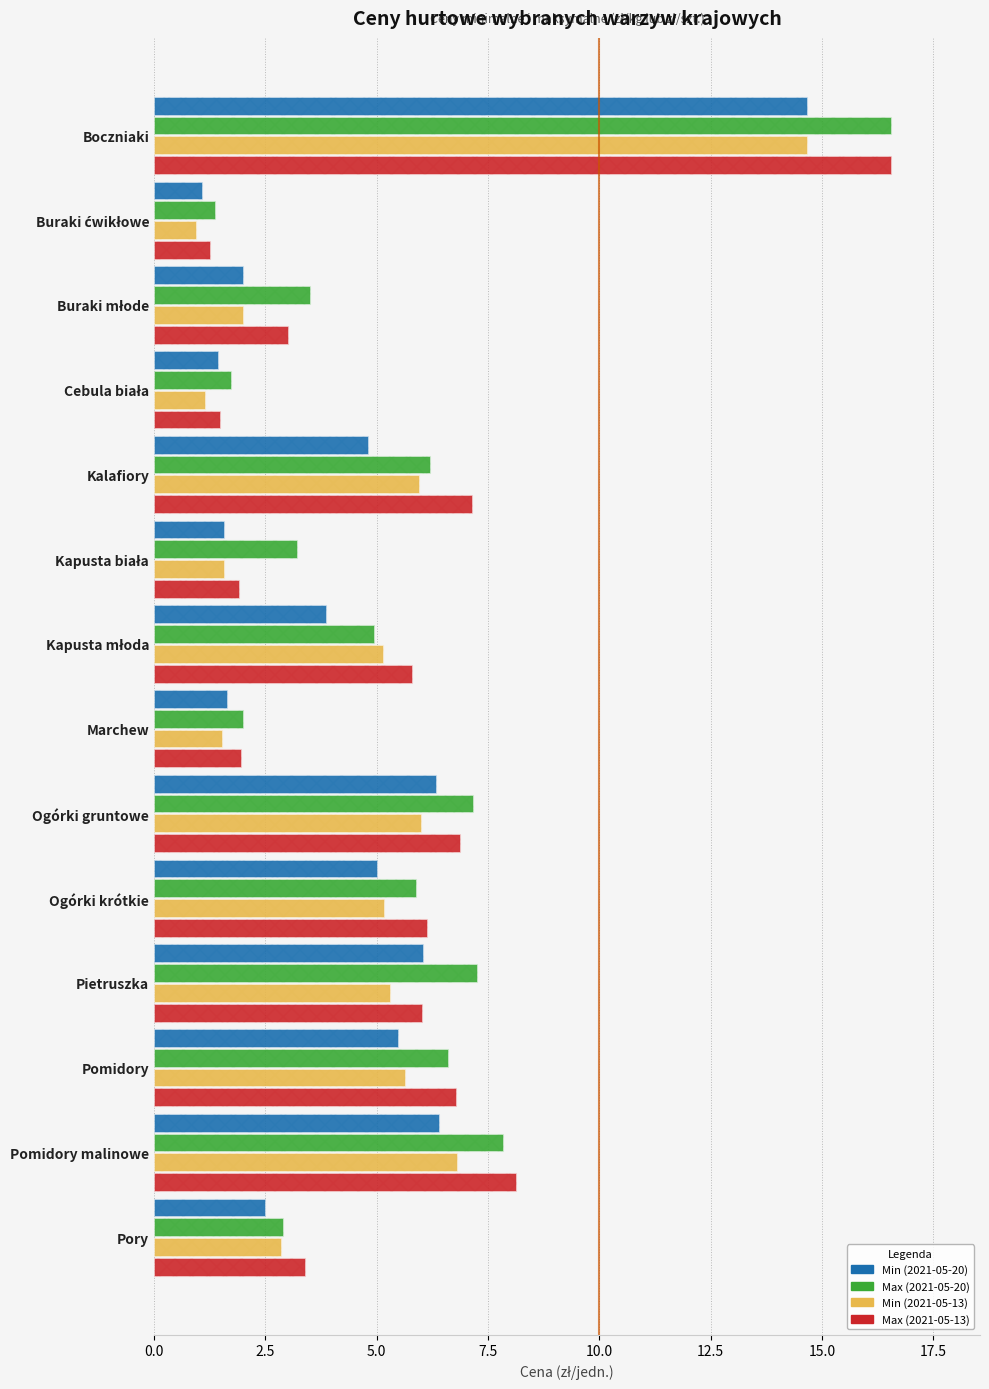

What is the highest value of the Max (2021-05-20) series?

16.6